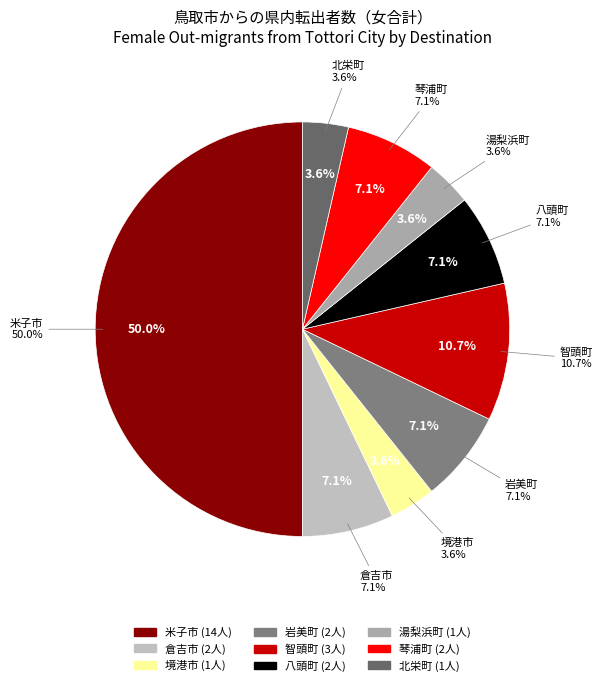

What percentage do 八頭町 and 境港市 together represent?

10.7%